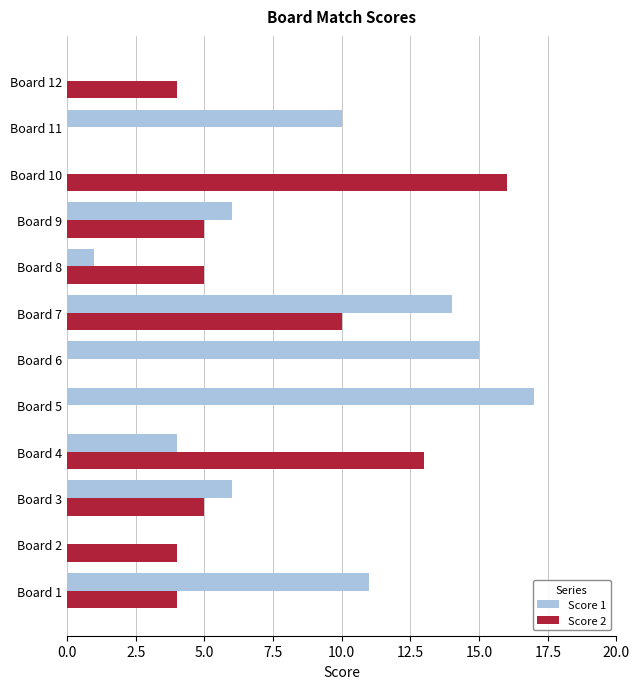

Which category has the highest value across all series?

Board 5